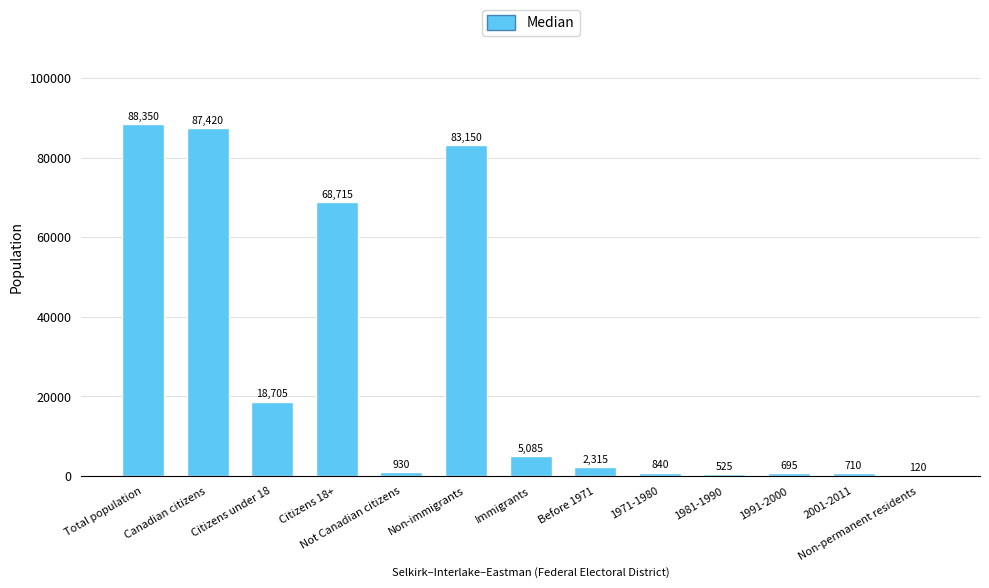

Is it true that the value at Immigrants is 1326?

False